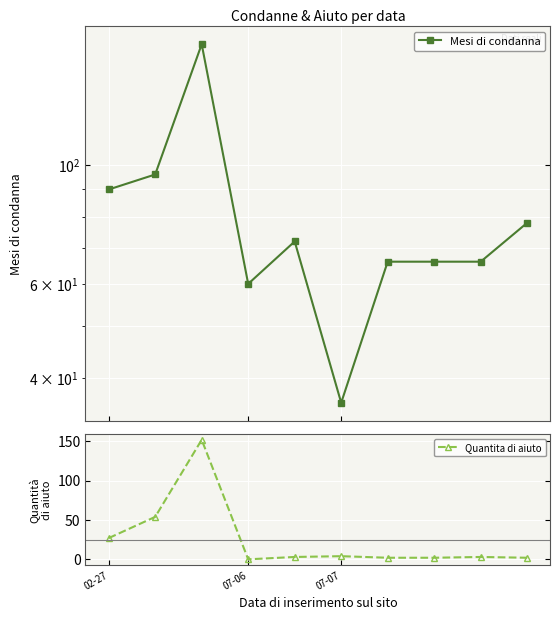

What are all the series names shown in the legend?

Mesi di condanna, Quantita di aiuto